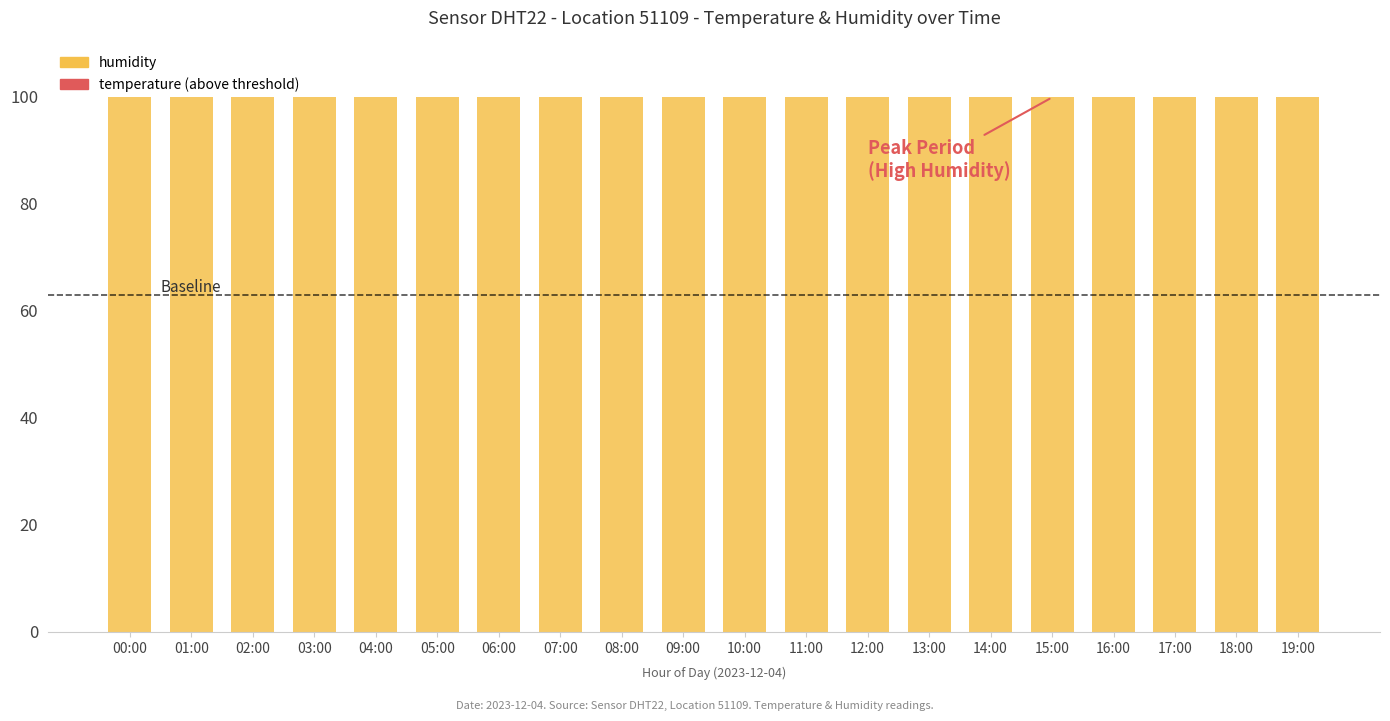

Rank the series by their average value, from lowest to highest.

temperature (above threshold), temperature (below), humidity